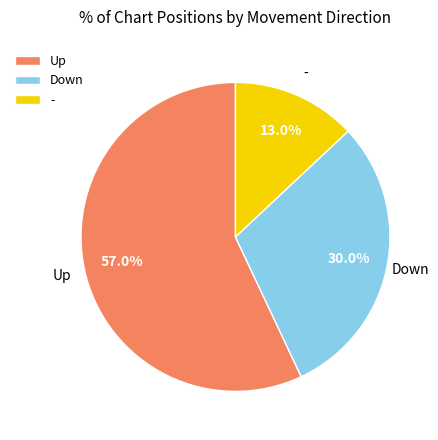

Approximately how many times larger is the value at Down compared to Up?

0.5